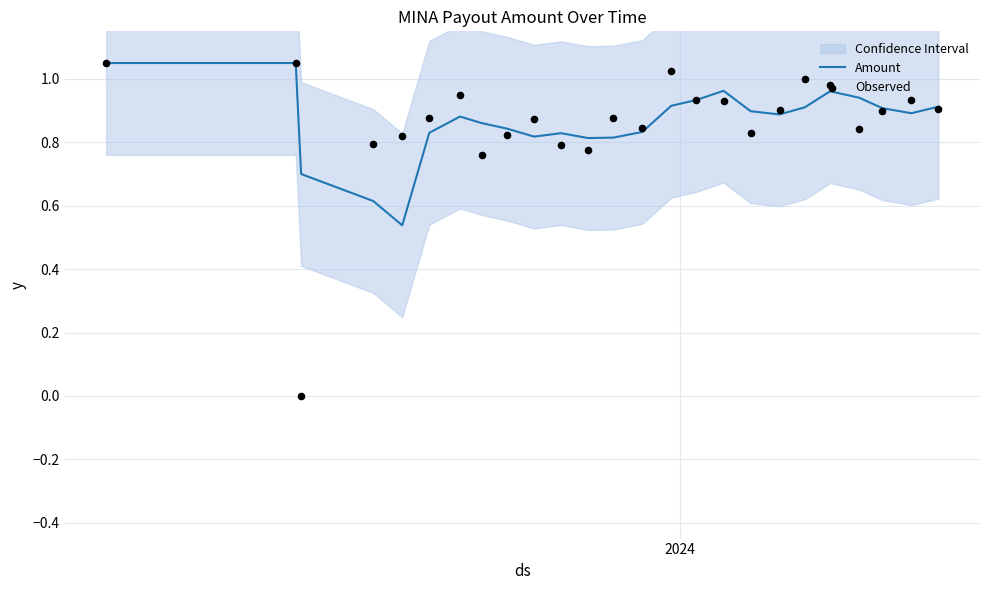

Is the value of Observed at 19 greater than the value of Amount at 13?

Yes